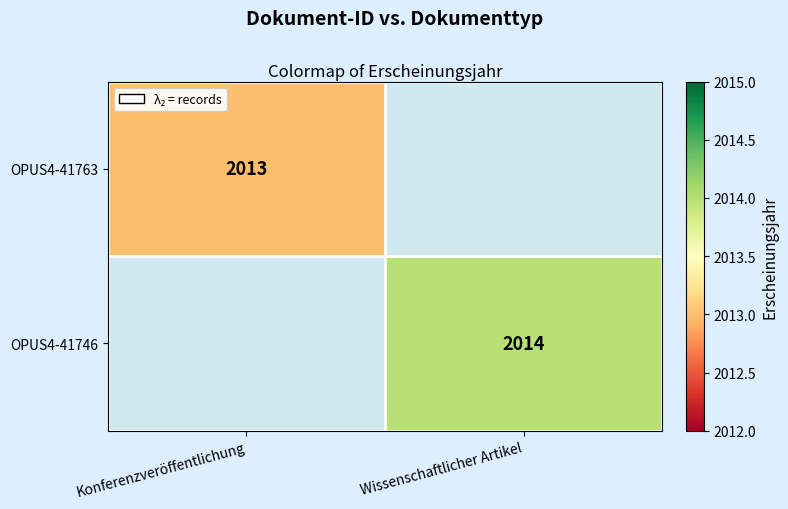

The OPUS4-41763 series shows 1079 at Konferenzveröffentlichung. True or false?

False